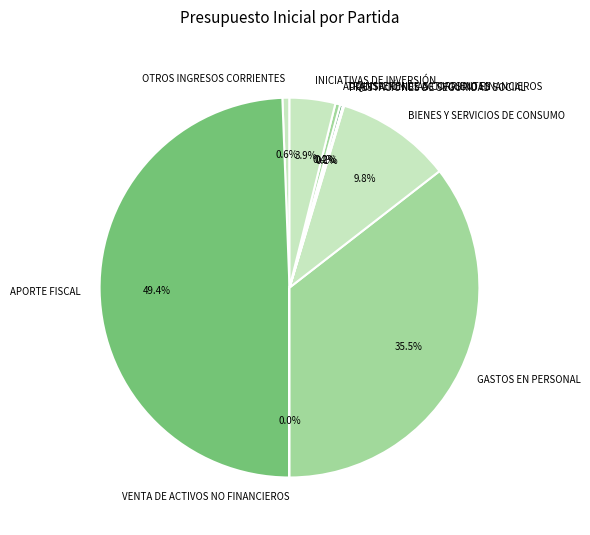

Which slice is the largest?

APORTE FISCAL